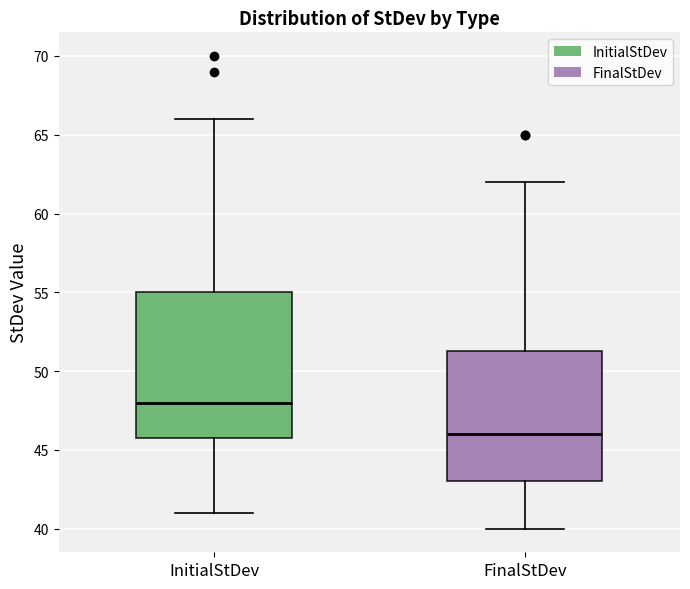

Reading left to right, transcribe this box plot: for each box, give where its median line is, the range the box spans, and where its two whiskers end, as read against the y-axis. The values are not printed on the chart, so give them approximately, as read against the axis.

InitialStDev: median 48.0, box 46.0 to 55.0, whiskers 41.0 to 66.0
FinalStDev: median 46.0, box 43.0 to 51.5, whiskers 40.0 to 62.0